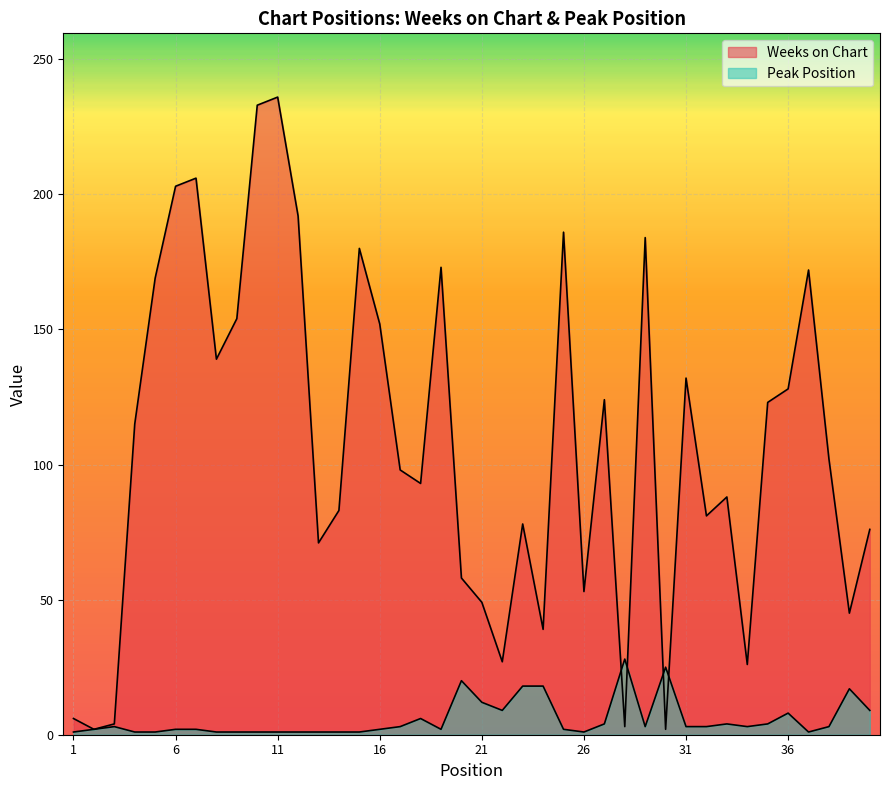

Reading left to right, transcribe all the data shown in this chart.

Weeks on Chart: 1=6	2=2	3=4	4=115	5=169	6=203	7=206	8=139	9=154	10=233	11=236	12=192	13=71	14=83	15=180	16=152	17=98	18=93	19=173	20=58	21=49	22=27	23=78	24=39	25=186	26=53	27=124	28=3	29=184	30=2	31=132	32=81	33=88	34=26	35=123	36=128	37=172	38=102	39=45	40=76
Peak Position: 1=1	2=2	3=3	4=1	5=1	6=2	7=2	8=1	9=1	10=1	11=1	12=1	13=1	14=1	15=1	16=2	17=3	18=6	19=2	20=20	21=12	22=9	23=18	24=18	25=2	26=1	27=4	28=28	29=3	30=25	31=3	32=3	33=4	34=3	35=4	36=8	37=1	38=3	39=17	40=9